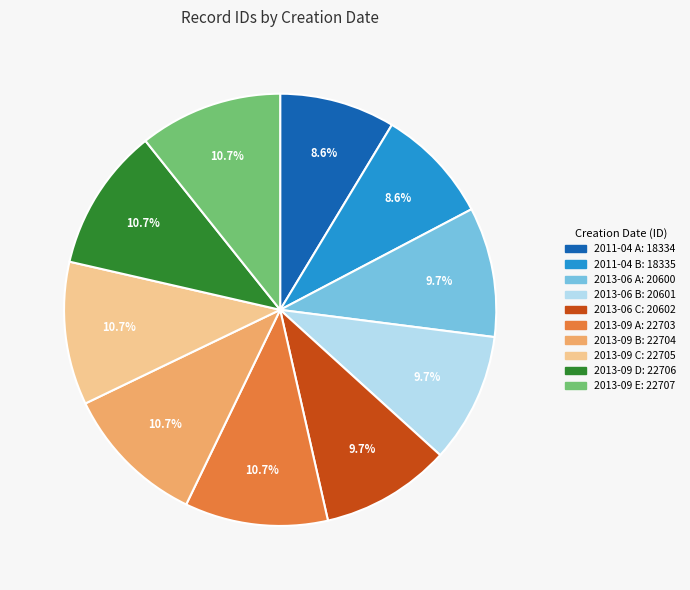

Is there a majority slice in this chart?

No